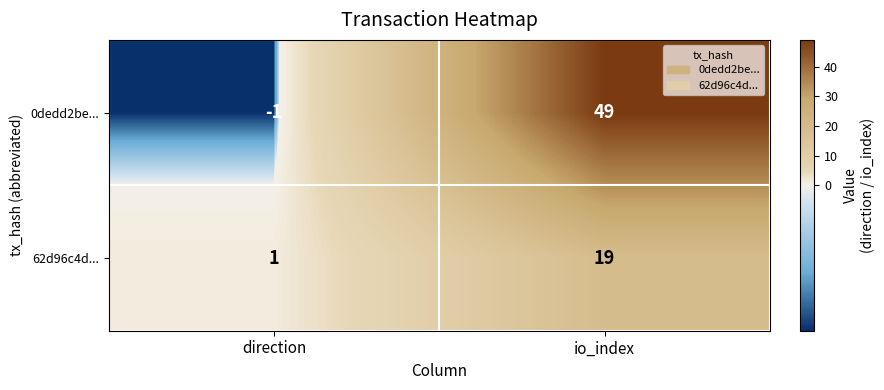

What is the approximate value of 62d96c4d... at io_index, to the nearest 5?

20